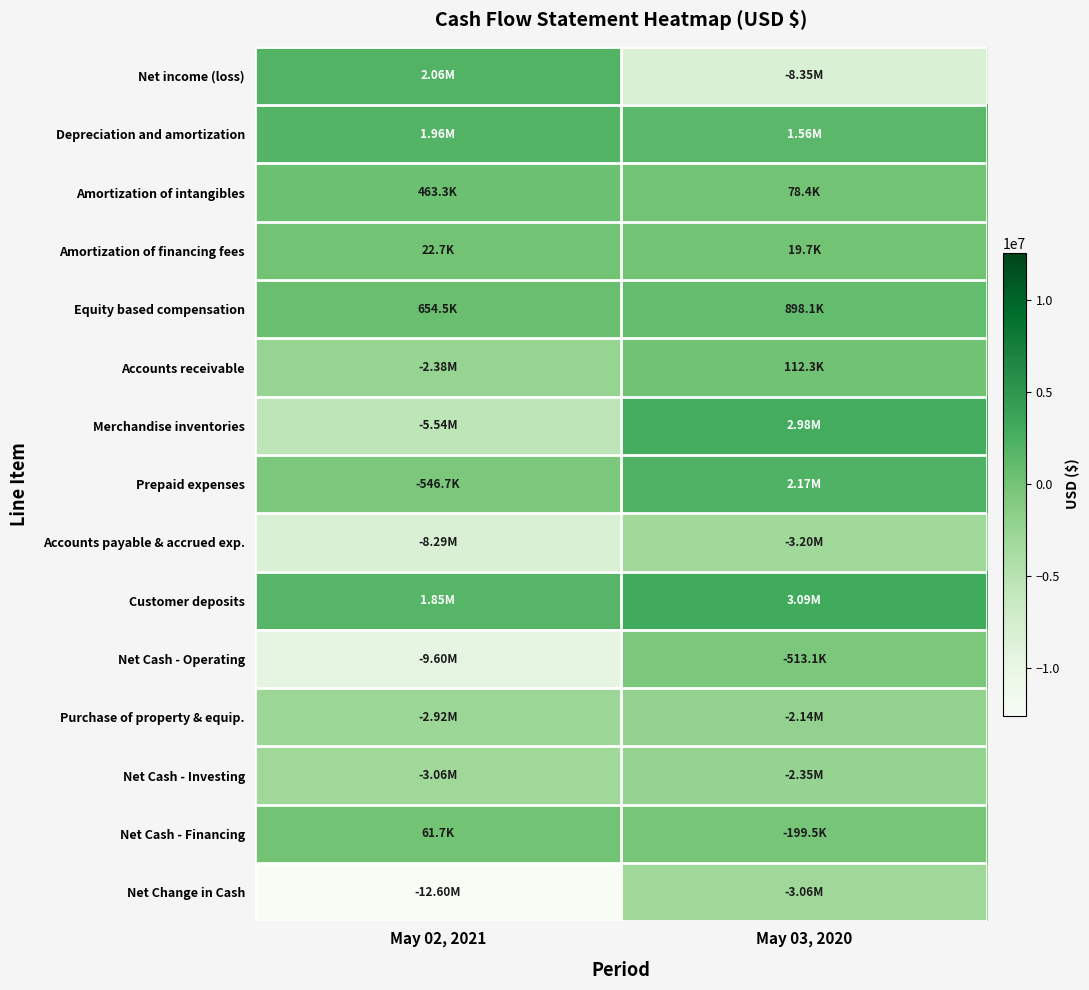

Reading right to left, list all the values displayed in this chart.

Net income (loss): May 03, 2020=0.2	May 02, 2021=0.6
Depreciation and amortization: May 03, 2020=0.6	May 02, 2021=0.6
Amortization of intangibles: May 03, 2020=0.5	May 02, 2021=0.5
Amortization of financing fees: May 03, 2020=0.5	May 02, 2021=0.5
Equity based compensation: May 03, 2020=0.5	May 02, 2021=0.5
Accounts receivable: May 03, 2020=0.5	May 02, 2021=0.4
Merchandise inventories: May 03, 2020=0.6	May 02, 2021=0.3
Prepaid expenses: May 03, 2020=0.6	May 02, 2021=0.5
Accounts payable & accrued exp.: May 03, 2020=0.4	May 02, 2021=0.2
Customer deposits: May 03, 2020=0.6	May 02, 2021=0.6
Net Cash - Operating: May 03, 2020=0.5	May 02, 2021=0.1
Purchase of property & equip.: May 03, 2020=0.4	May 02, 2021=0.4
Net Cash - Investing: May 03, 2020=0.4	May 02, 2021=0.4
Net Cash - Financing: May 03, 2020=0.5	May 02, 2021=0.5
Net Change in Cash: May 03, 2020=0.4	May 02, 2021=0.0